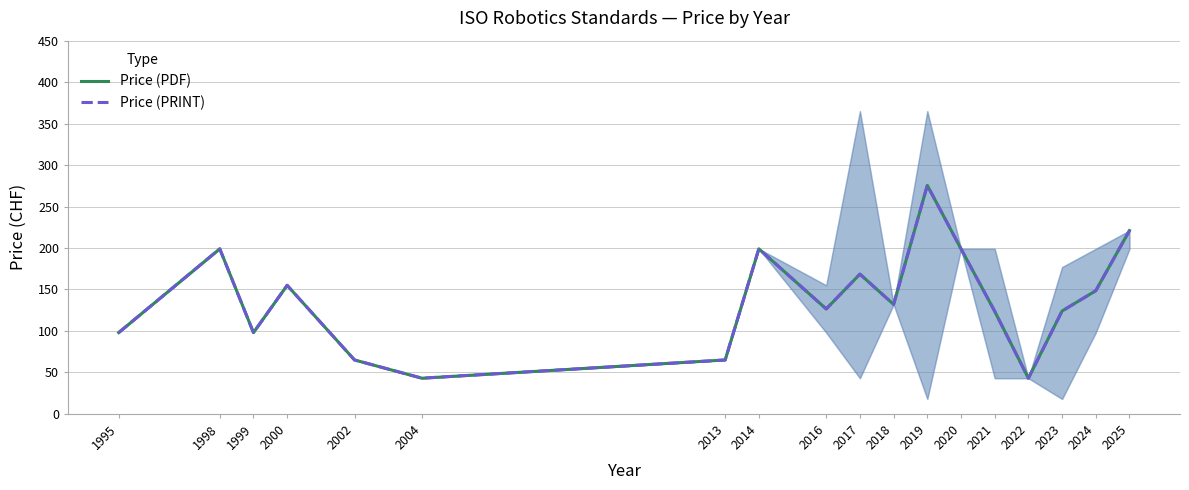

How many lines are shown in the chart?

2